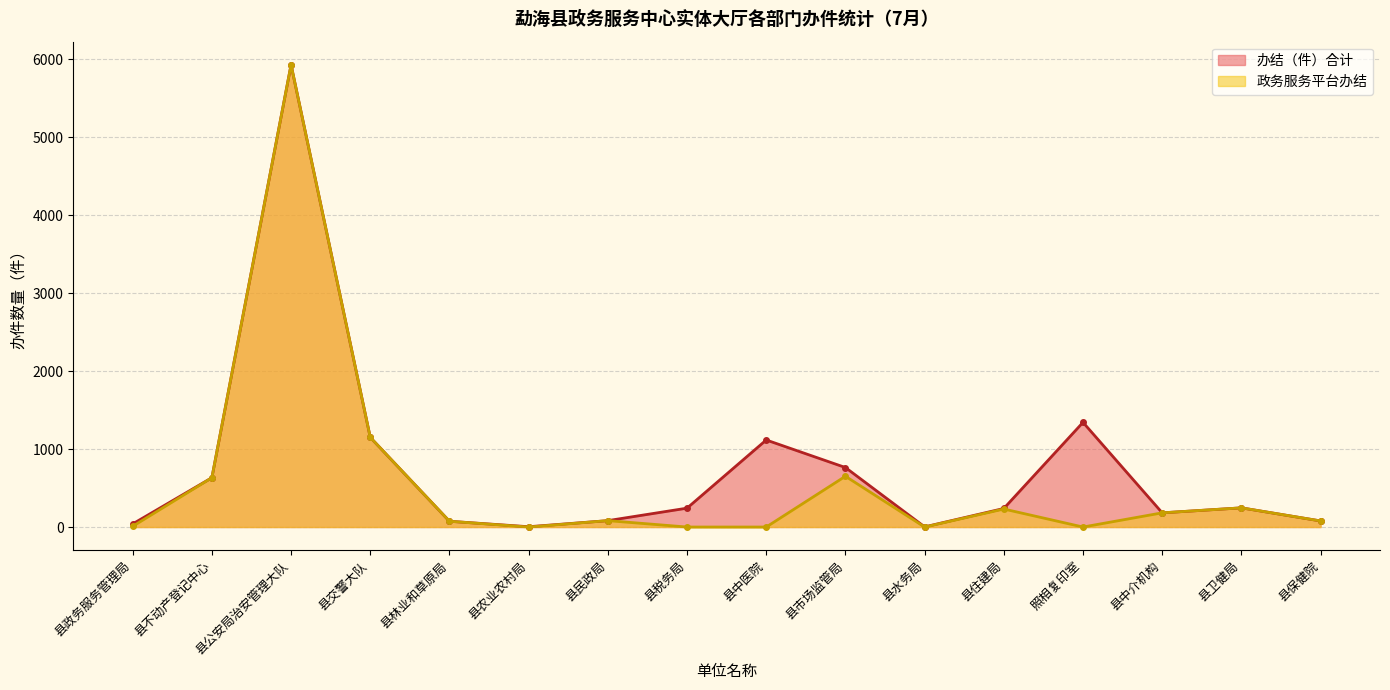

Rank the categories by 政务服务平台办结 value from highest to lowest.

县公安局治安管理大队, 县交警大队, 县市场监管局, 县不动产登记中心, 县卫健局, 县住建局, 县中介机构, 县民政局, 县保健院, 县林业和草原局, 县政务服务管理局, 县农业农村局, 县税务局, 县中医院, 县水务局, 照相复印室